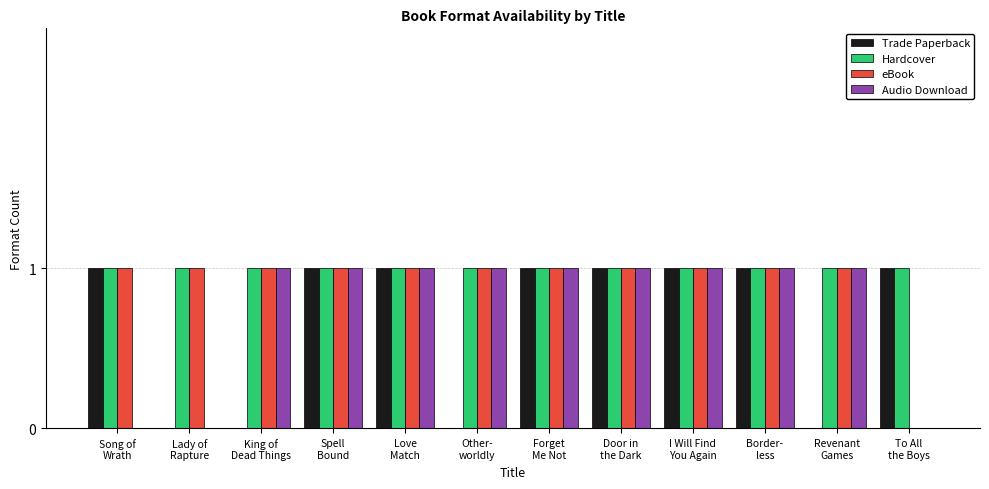

What is the sum of all Hardcover values?

12